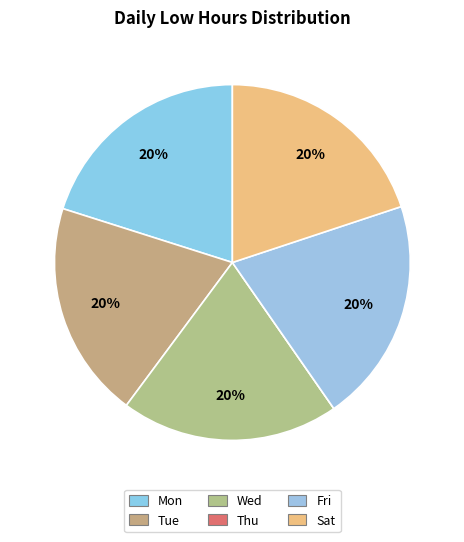

Count the number of slices in the pie.

6